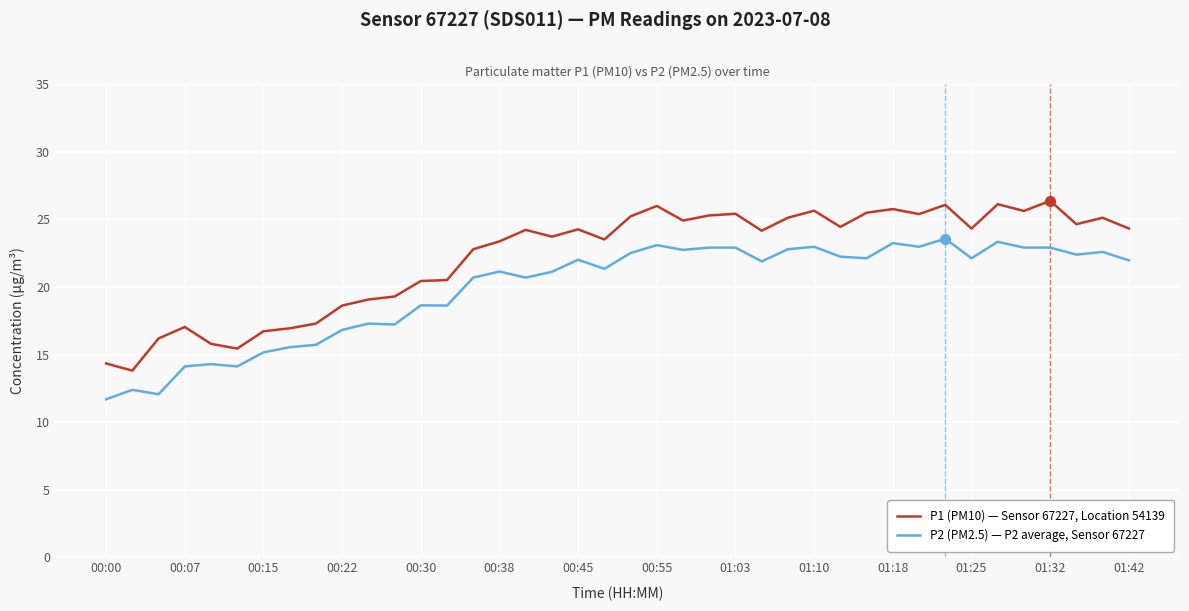

List the series in order of their overall mean, highest first.

P1 (PM10) — Sensor 67227, Location 54139, P2 (PM2.5) — P2 average, Sensor 67227